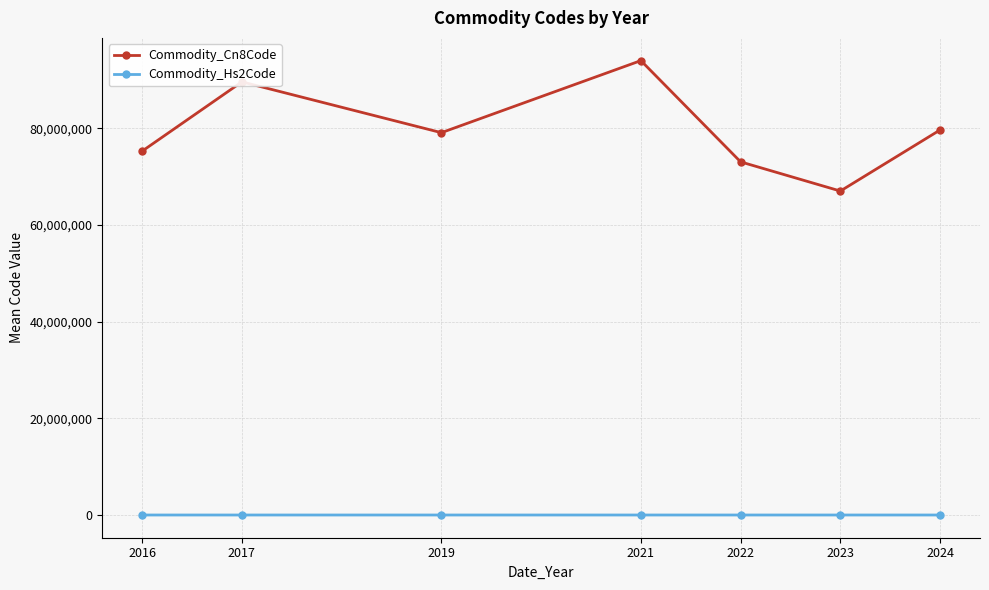

Rank the series by their maximum value, from highest to lowest.

Commodity_Cn8Code, Commodity_Hs2Code